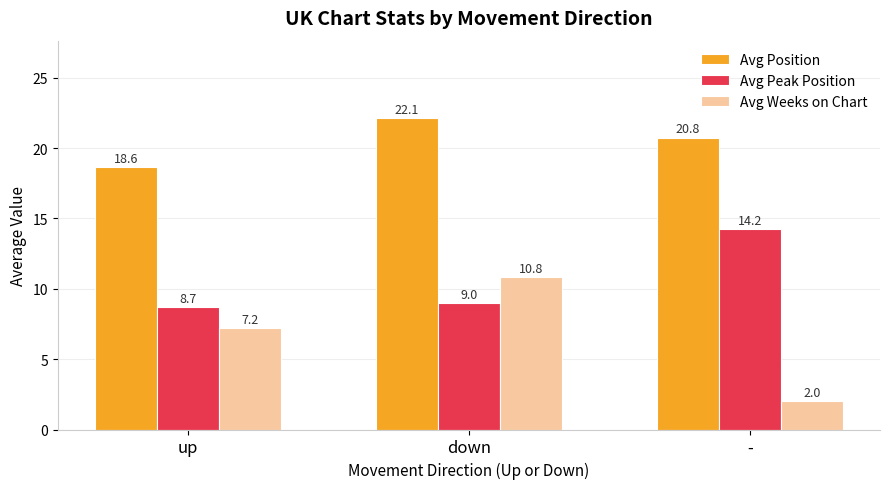

What are all the series names shown in the legend?

Avg Position, Avg Peak Position, Avg Weeks on Chart